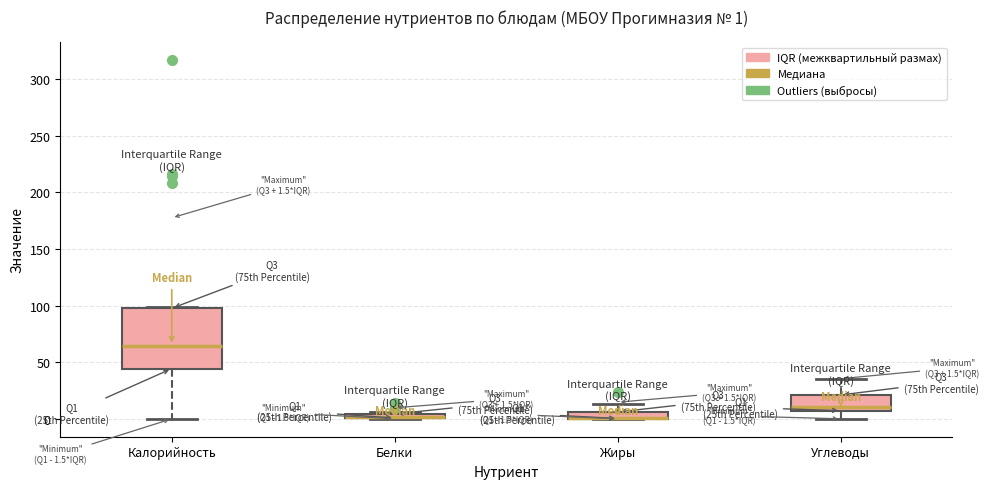

Comparing the boxes themselves (not the whiskers), which one is the tallest?

Калорийность